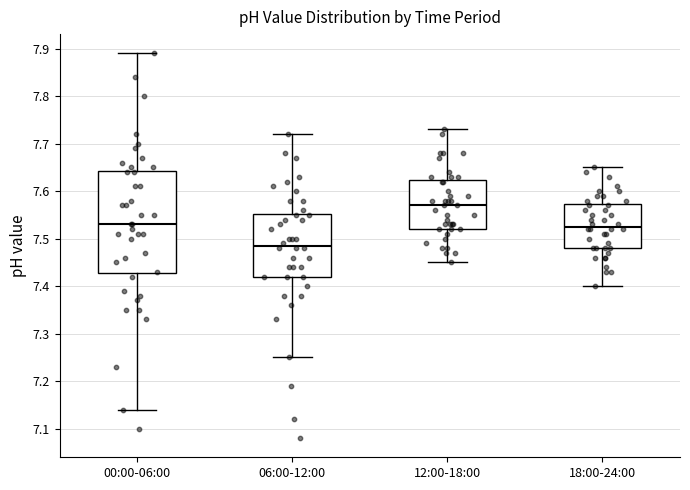

Which box is the tallest, from its lower edge to its upper edge?

00:00-06:00